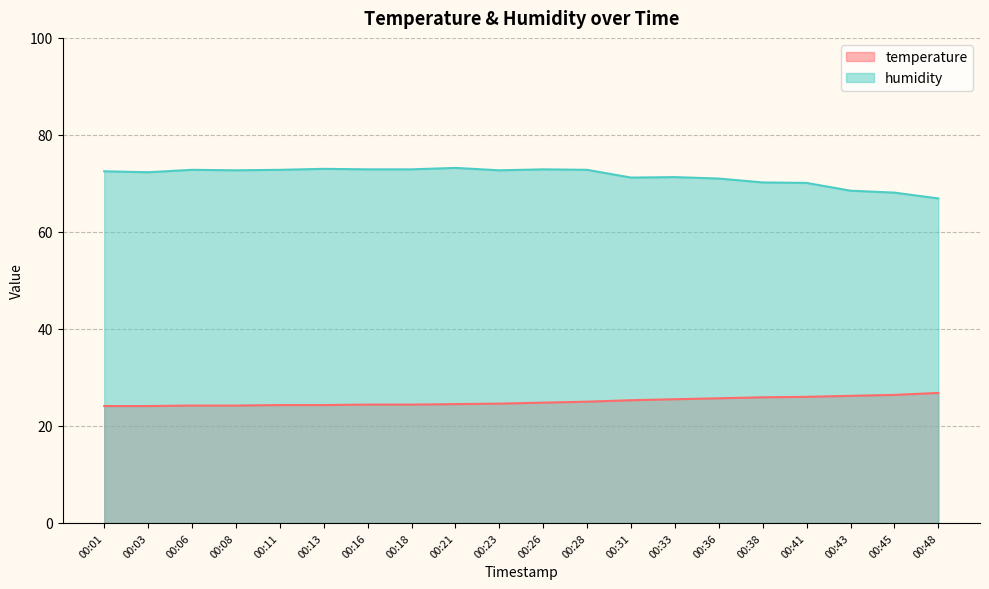

What are all the series names shown in the legend?

temperature, humidity